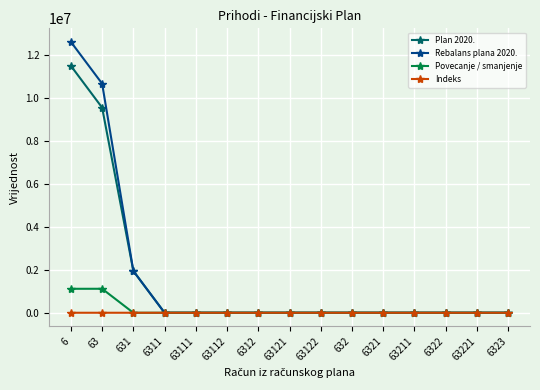

Does the chart display data point markers on the line(s)?

Yes